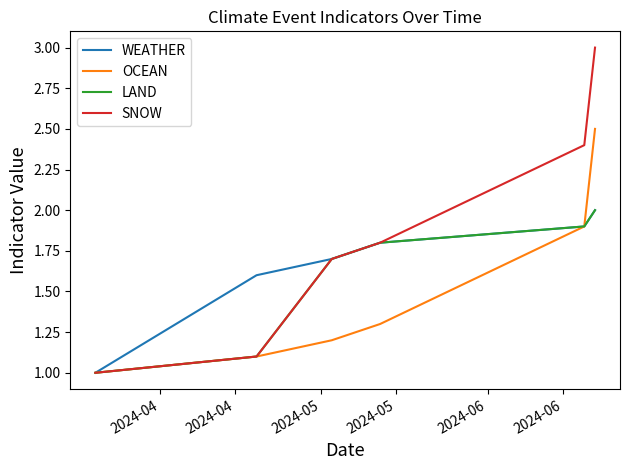

Reading left to right, list all the values displayed in this chart.

WEATHER: 1.0	1.6	1.7	1.8	1.9	2.0
OCEAN: 1.0	1.1	1.2	1.3	1.9	2.5
LAND: 1.0	1.1	1.7	1.8	1.9	2.0
SNOW: 1.0	1.1	1.7	1.8	2.4	3.0